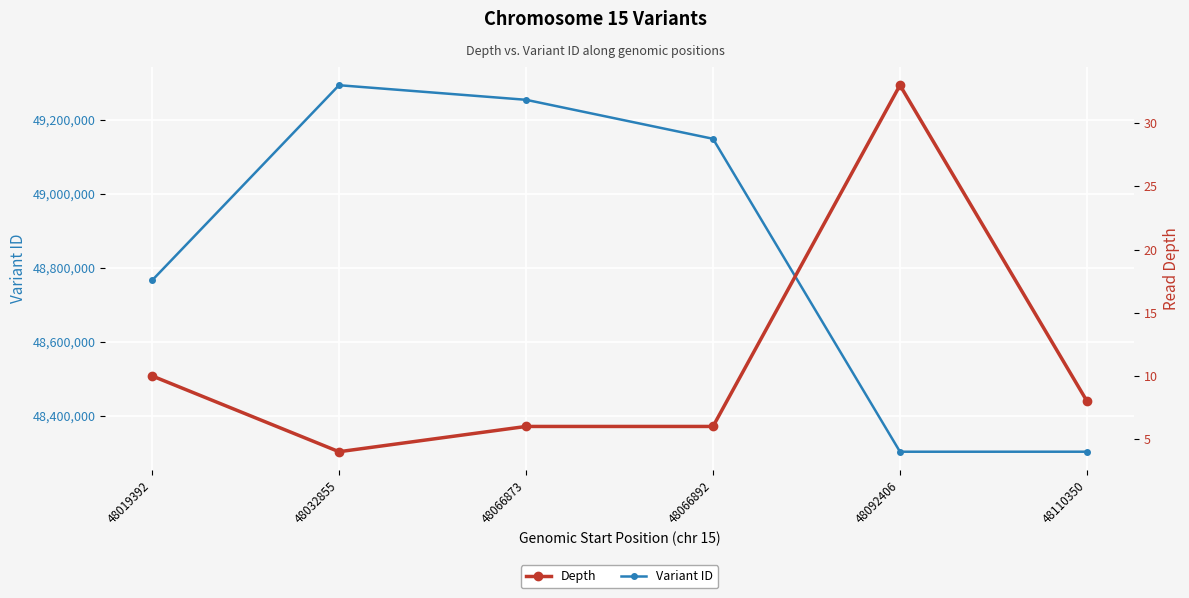

Reading left to right, list all the values displayed in this chart.

Variant ID: 48766027	49294027	49254582	49149096	48302758	48302802
Depth: 10	4	6	6	33	8